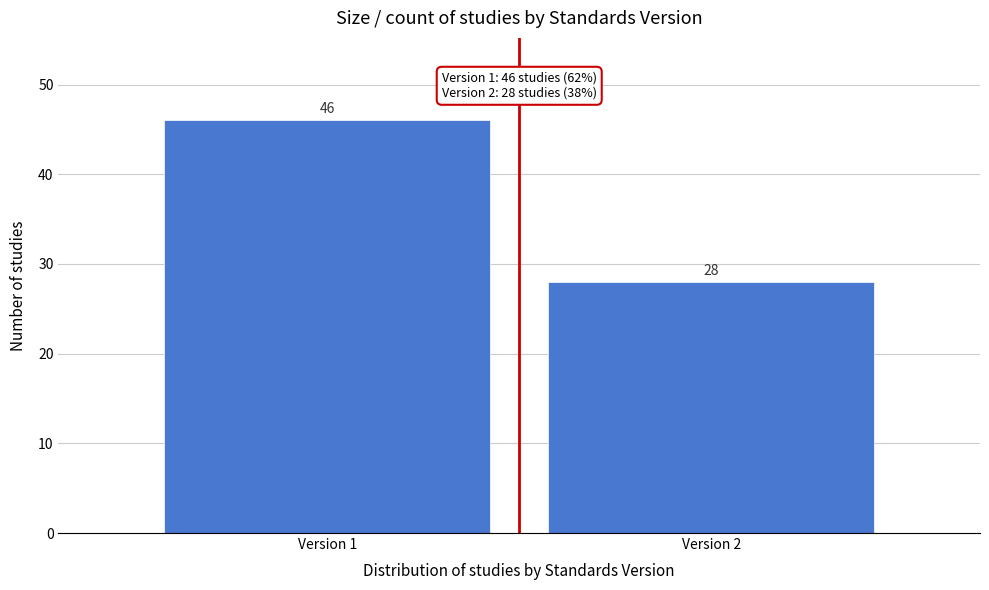

Reading right to left, what are all the values shown in this chart?

28	46